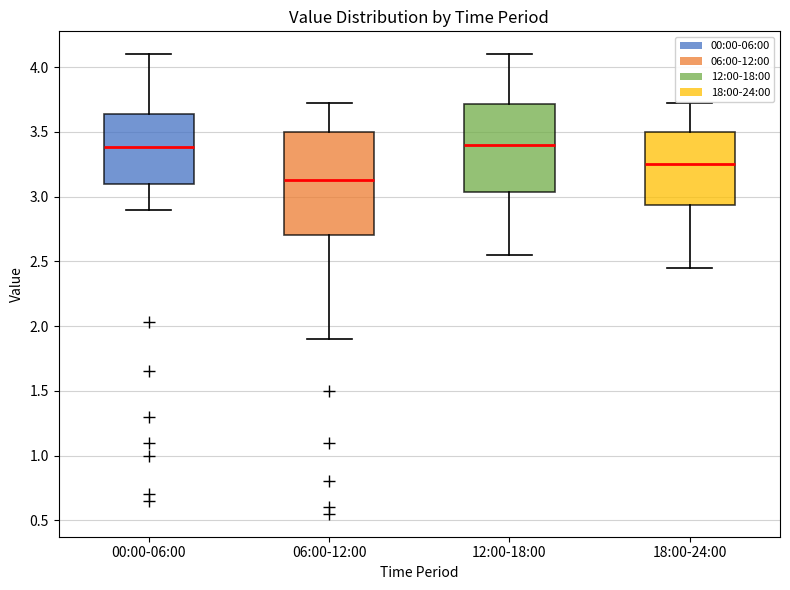

Where is the upper edge of the box for 18:00-24:00 on the y-axis? The values are not printed on the chart, so give them approximately, as read against the axis.

3.50